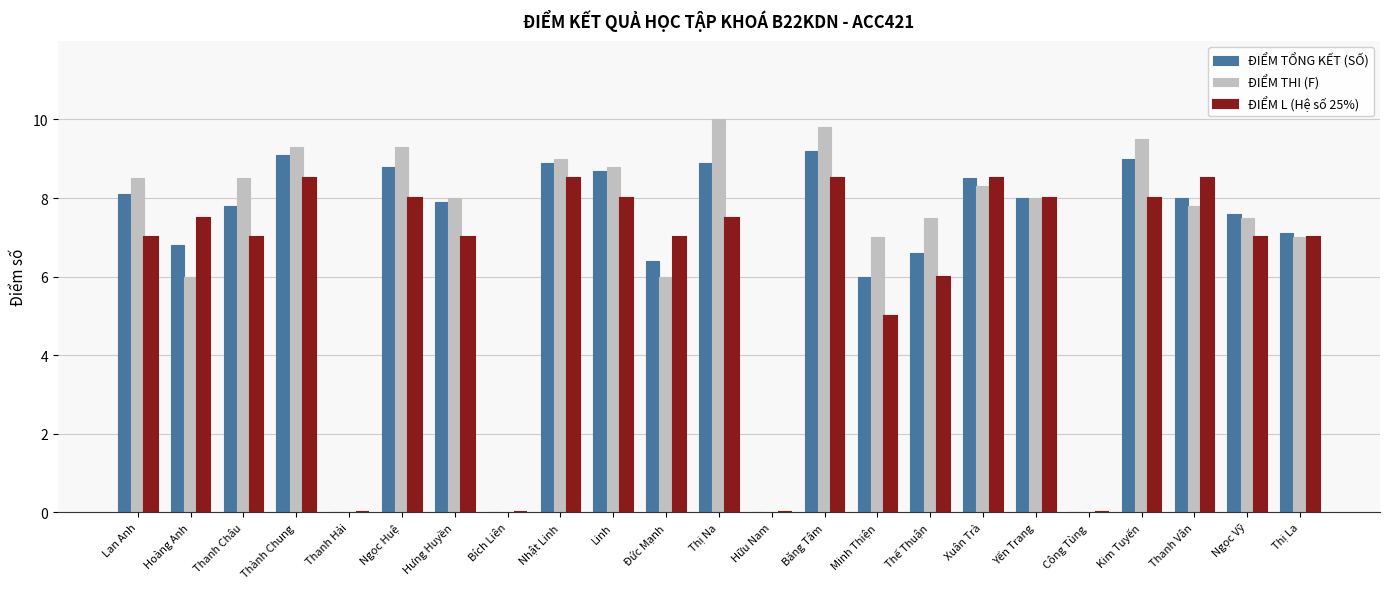

Which series has the largest total across all categories?

ĐIỂM THI (F)